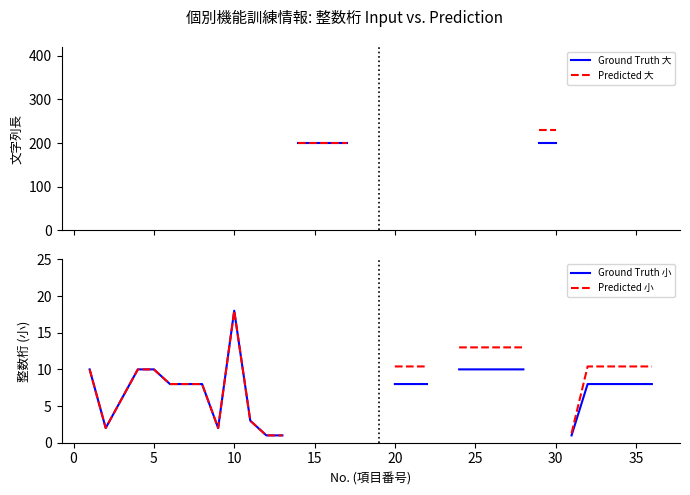

Does the chart have visible grid lines?

No